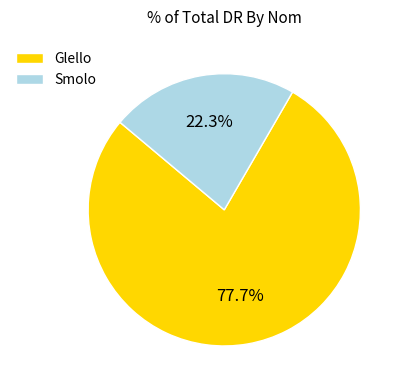

Combined, what portion of the pie is Smolo and Glello?

100.0%